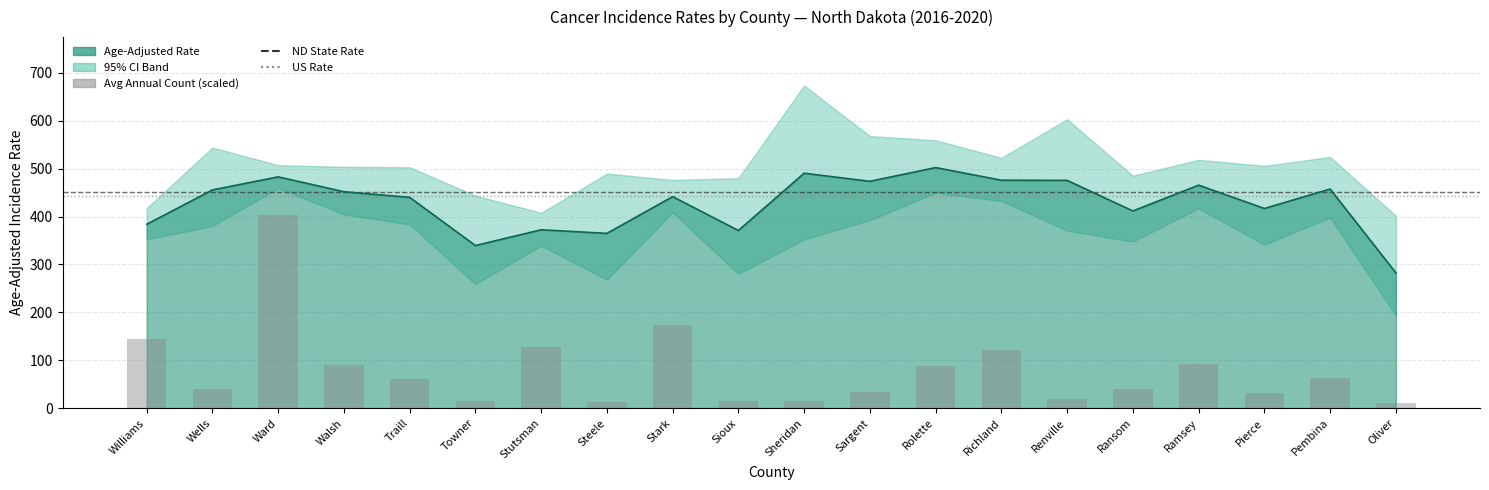

Reading right to left, list all the values displayed in this chart.

Rate: 282.5	457.5	416.9	465.6	411.7	475.6	475.9	502.3	473.6	490.5	370.9	441.6	364.9	372.4	339.5	440.1	451.9	482.9	455.6	383.9
Avg Annual Count: 9.8	62.3	31.8	91.6	40.3	19.5	122.1	87.9	34.2	14.7	14.7	173.4	13.4	127.0	15.9	59.8	90.4	404.2	39.1	145.3